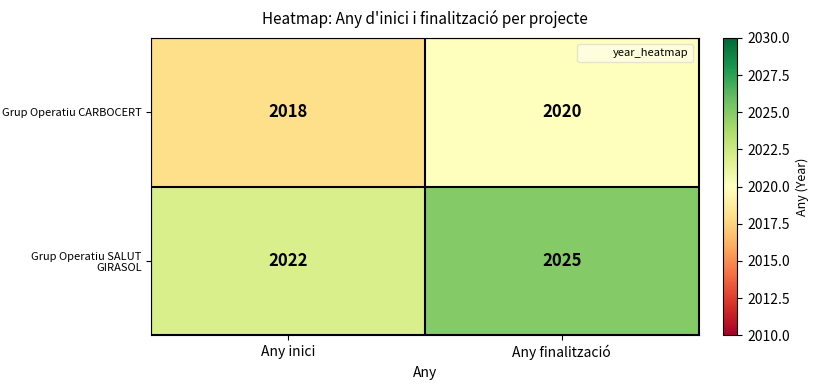

What is the sum of all Grup Operatiu CARBOCERT values?

4038